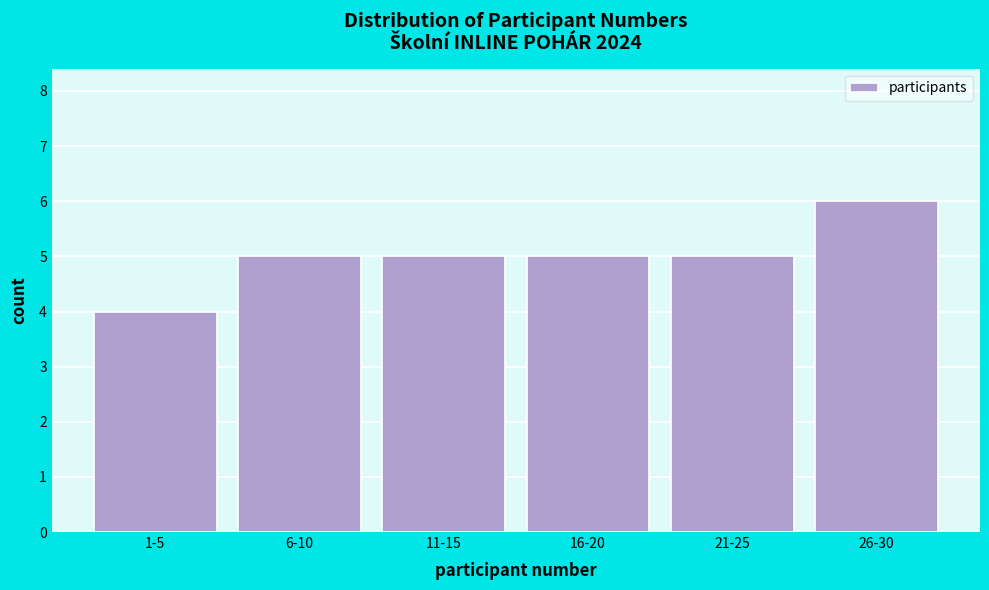

Reading left to right, what are all the values shown in this chart?

4	5	5	5	5	6